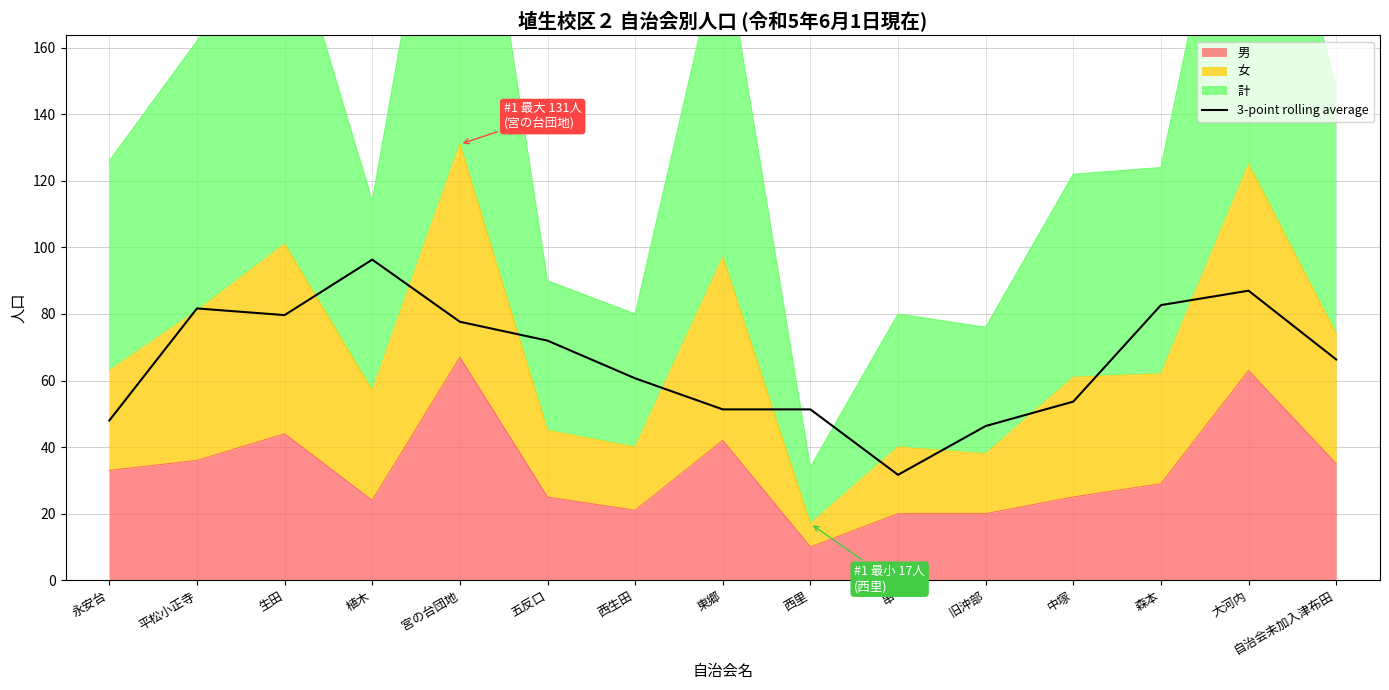

Is it true that the value at 西生田 is 60.7?

True